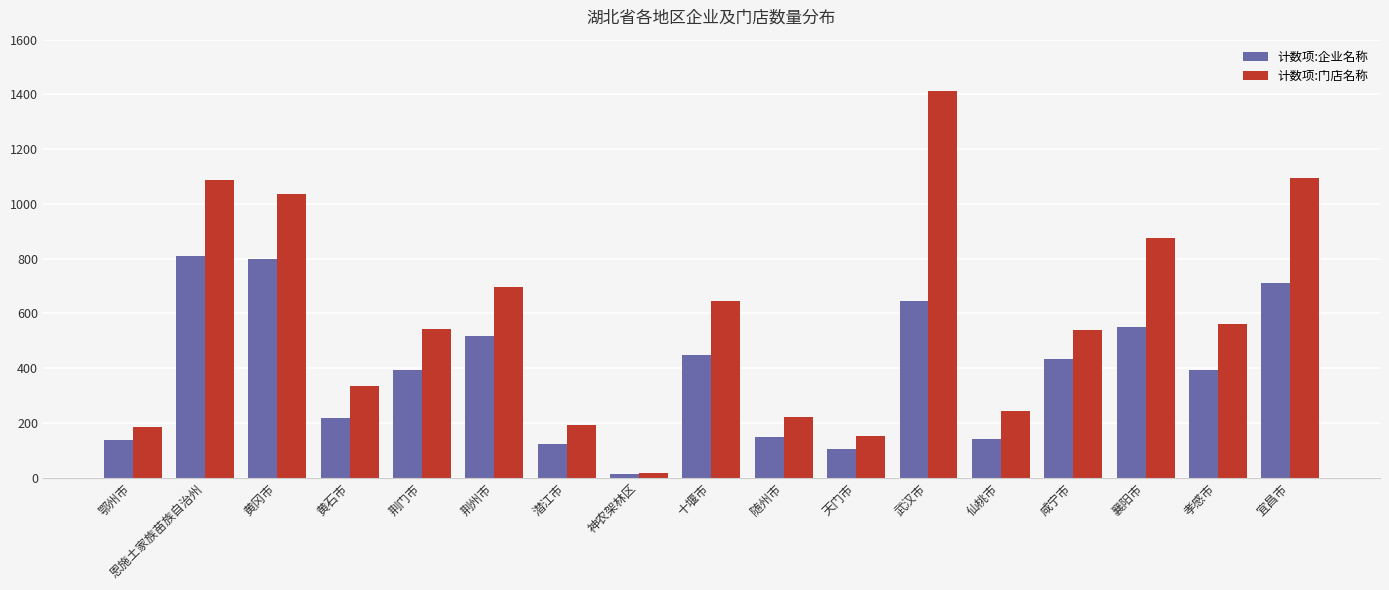

The 计数项:企业名称 series shows 517 at 荆州市. True or false?

True